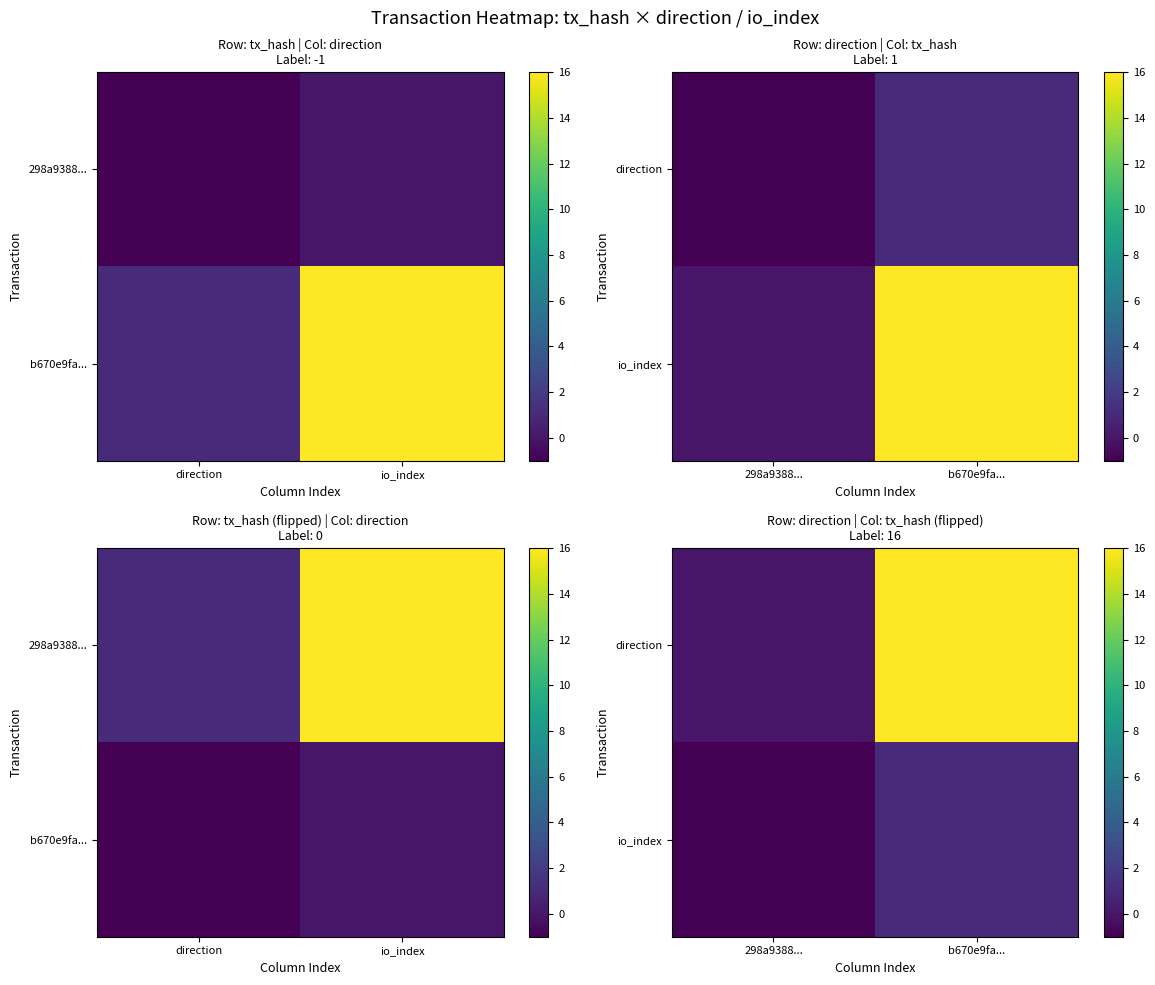

At which category is the sum across all series the highest?

b670e9fa...